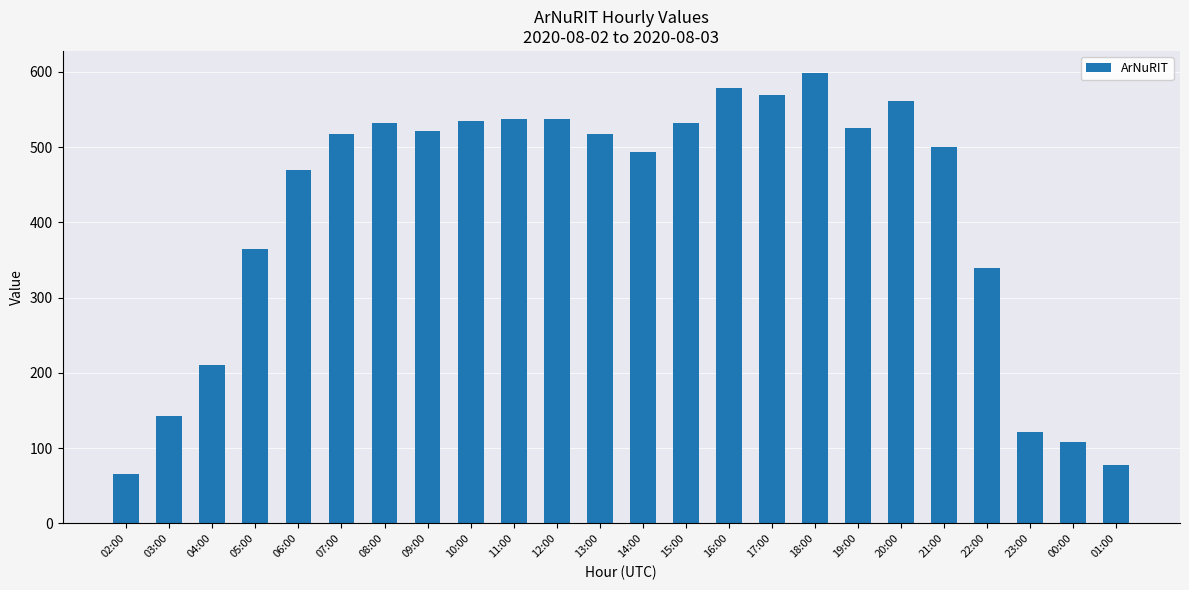

What is the approximate value at 04:00?

211